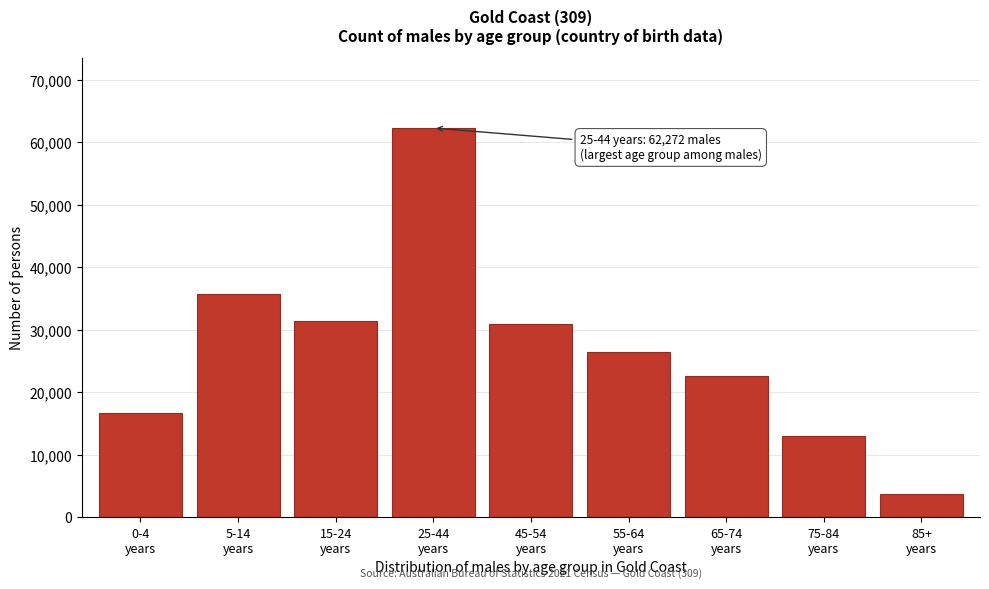

Reading right to left, what are all the values shown in this chart?

3765	12977	22668	26370	30887	62272	31358	35763	16645